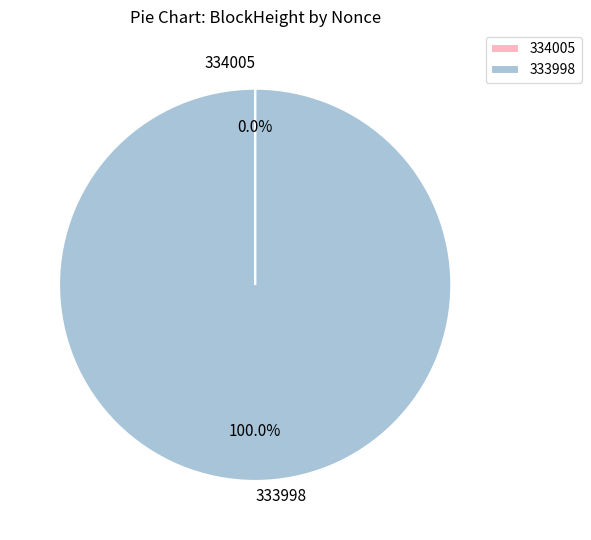

Which slice is the largest?

333998